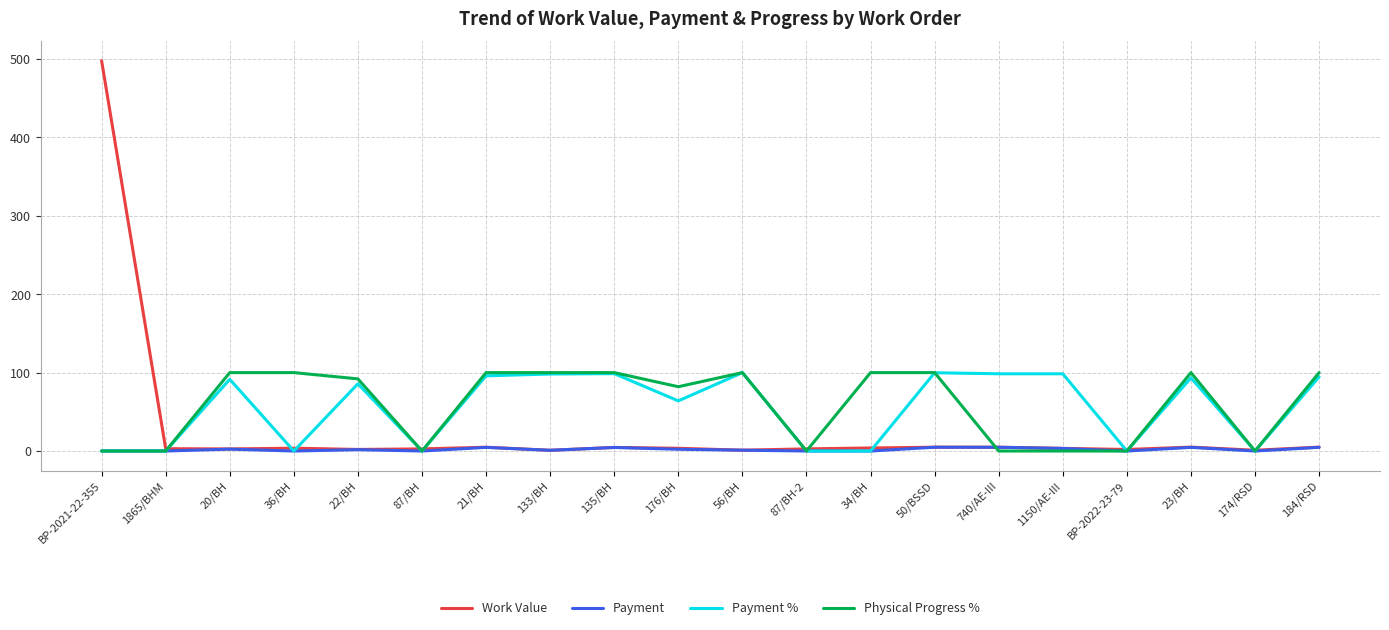

At which category is the sum across all series the highest?

BP-2021-22-355